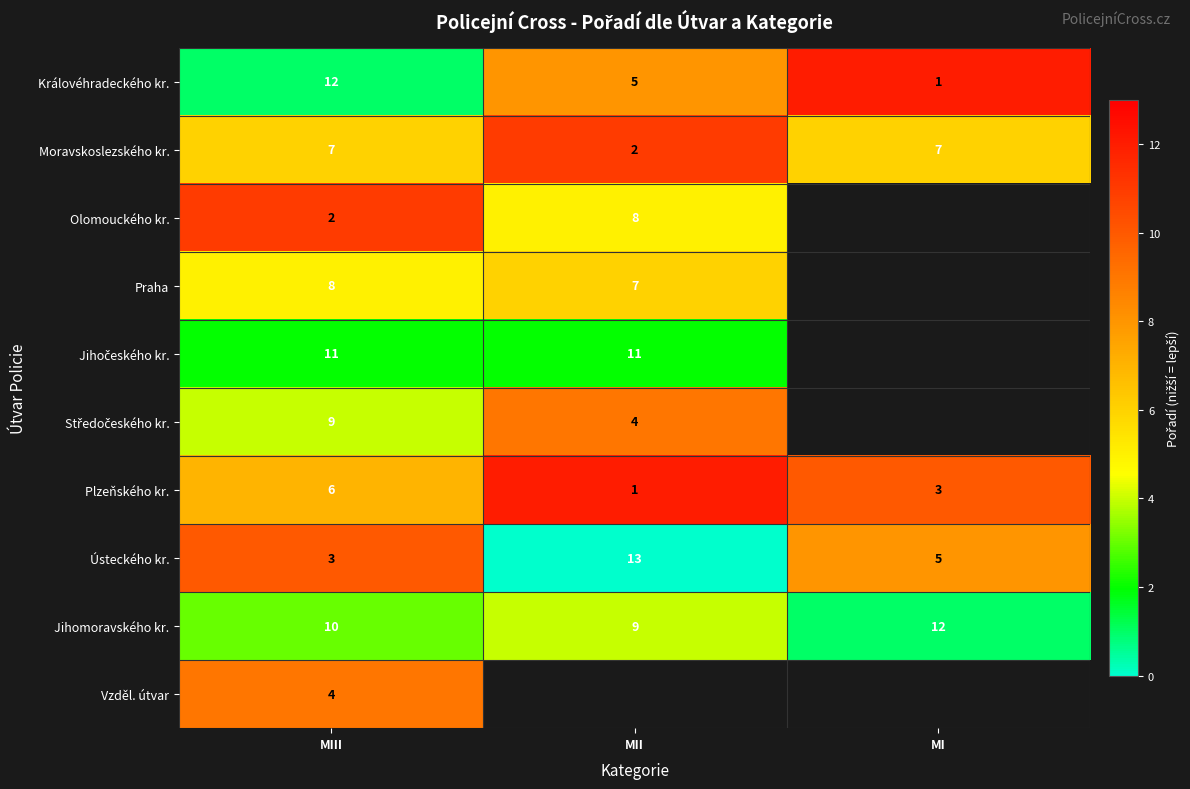

How many values in the Moravskoslezského kr. series are below 7?

1